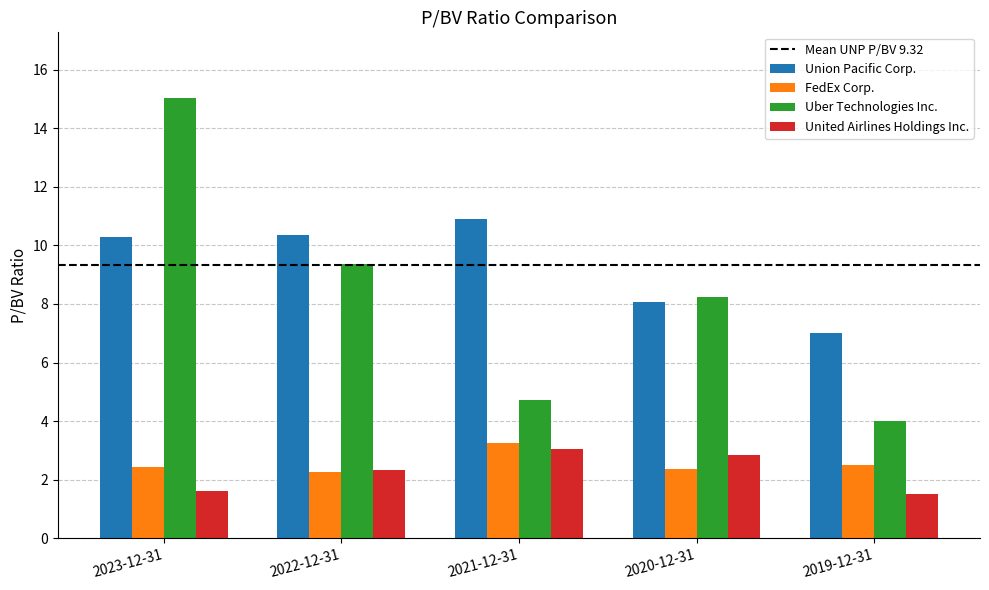

The FedEx Corp. series shows 1.7 at 2019-12-31. True or false?

False